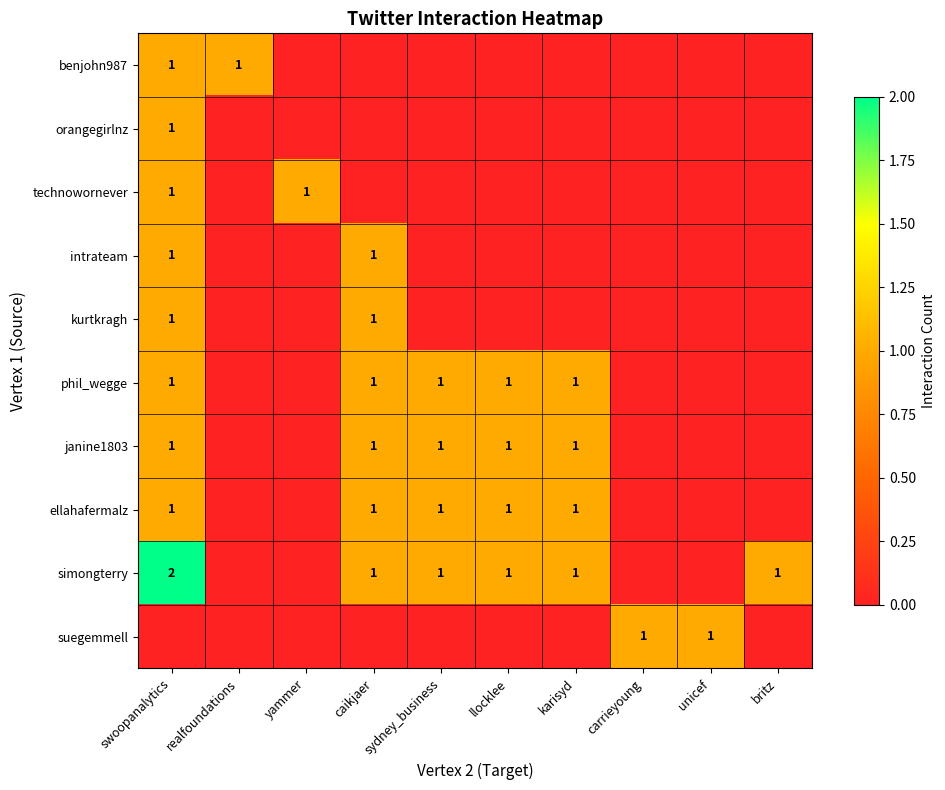

Is it true that technowornever equals 1 at swoopanalytics?

True